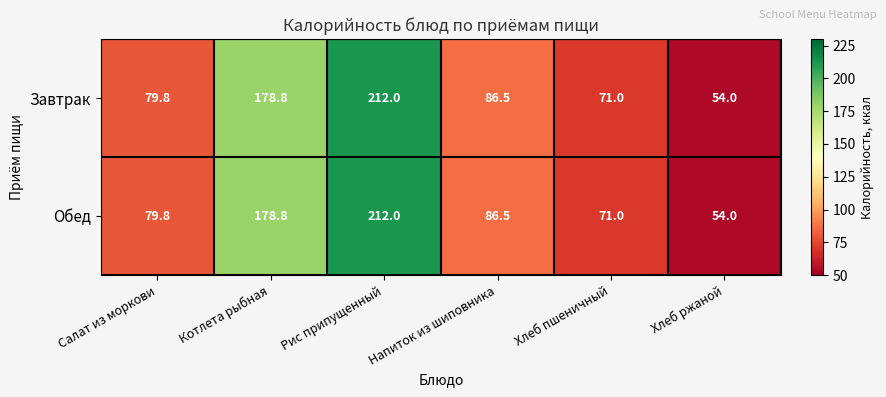

What is the difference between the second highest and minimum values in the Завтрак series?

124.8